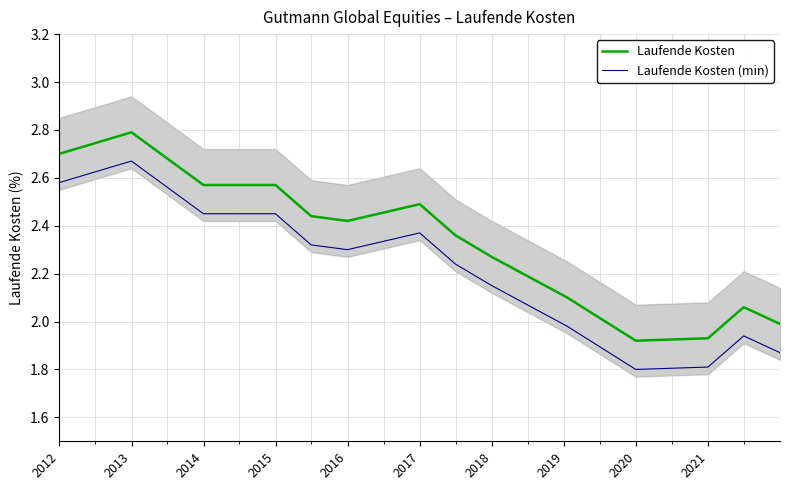

True or false: Laufende Kosten (min) and Laufende Kosten intersect in this chart.

False